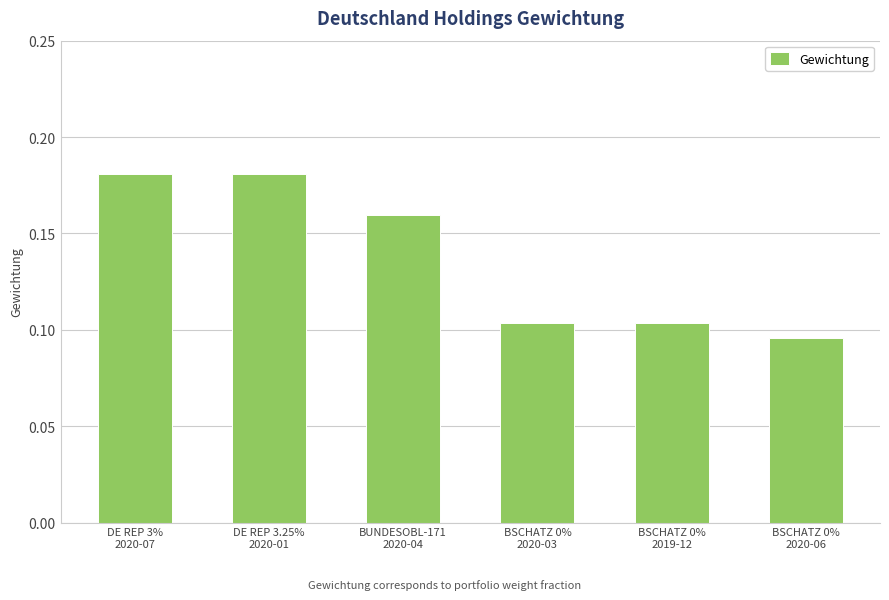

How many bars are there in total?

6